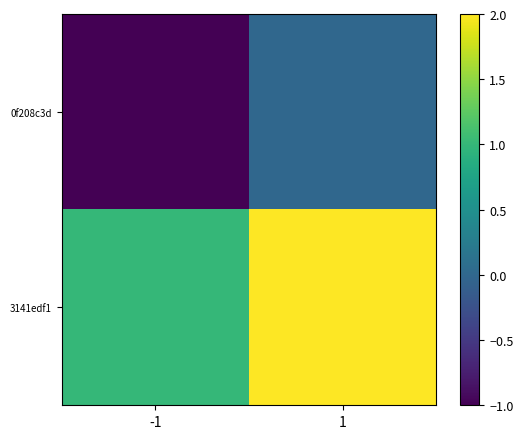

At which category does the chart reach its minimum across all series?

-1